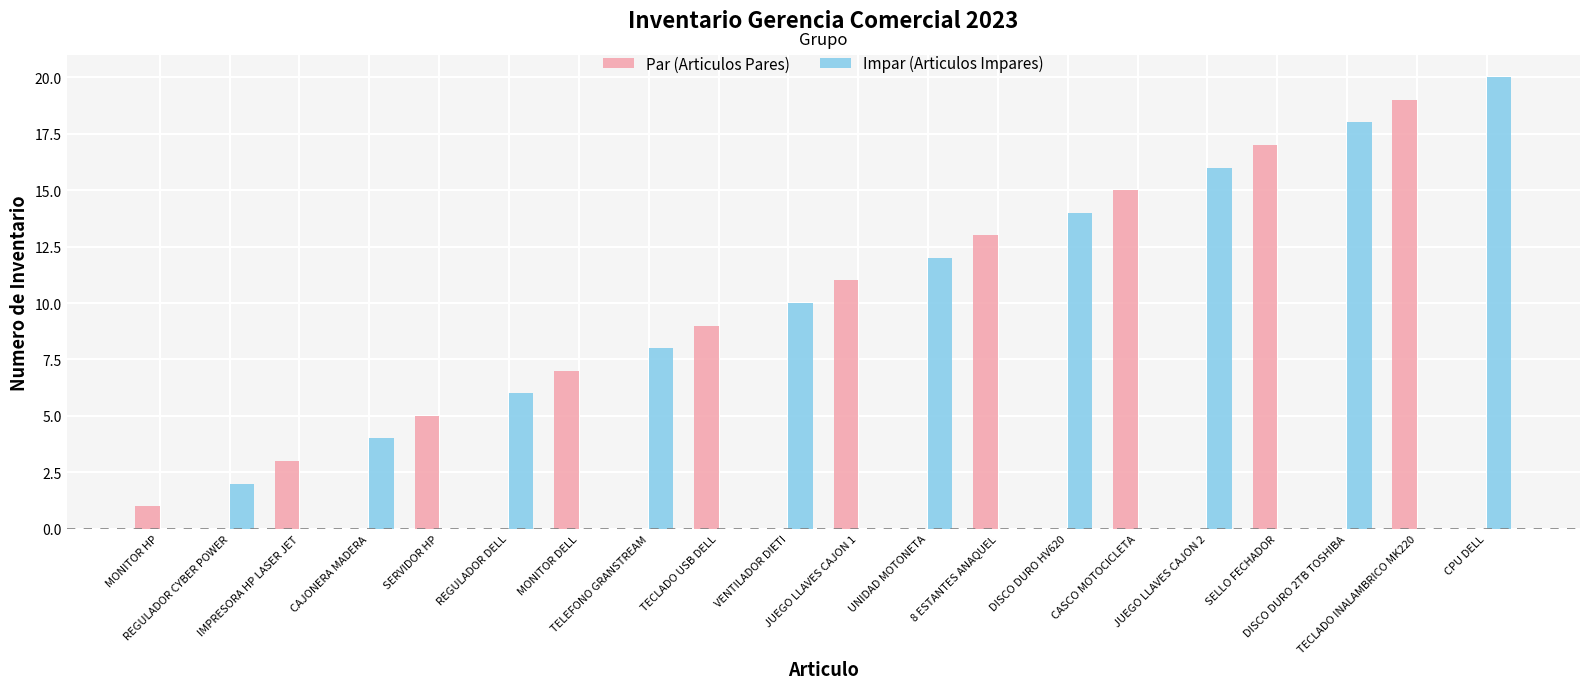

What is the highest value of the Impar (Articulos Impares) series?

20